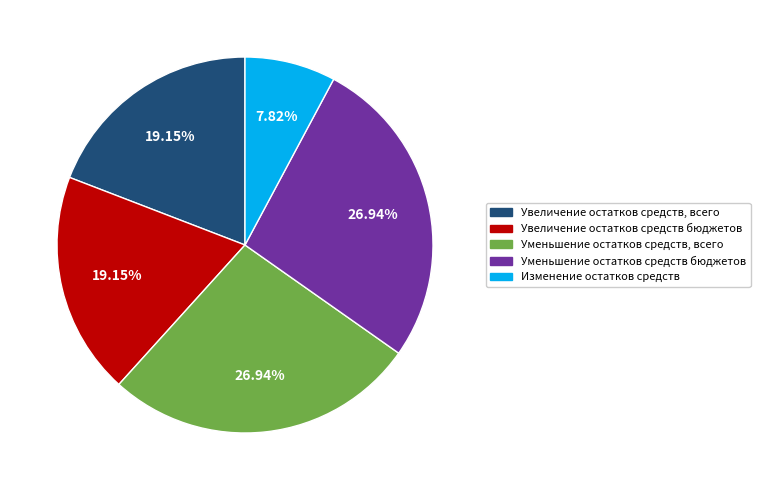

To the nearest percent, what percentage of the pie is Увеличение остатков средств бюджетов?

19%